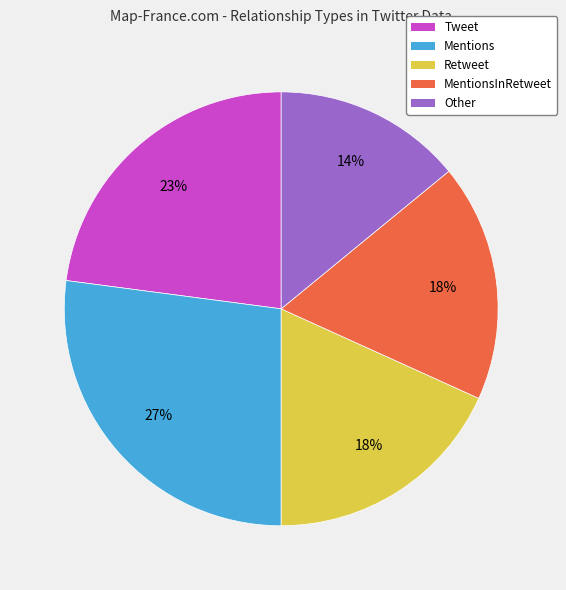

How many slices are in this pie chart?

5